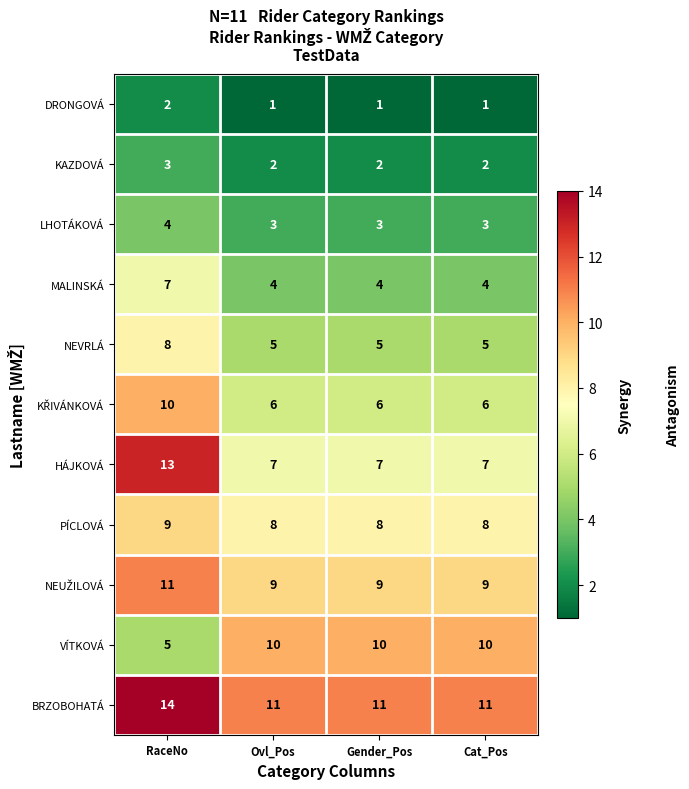

What is the average value of the PÍCLOVÁ series?

8